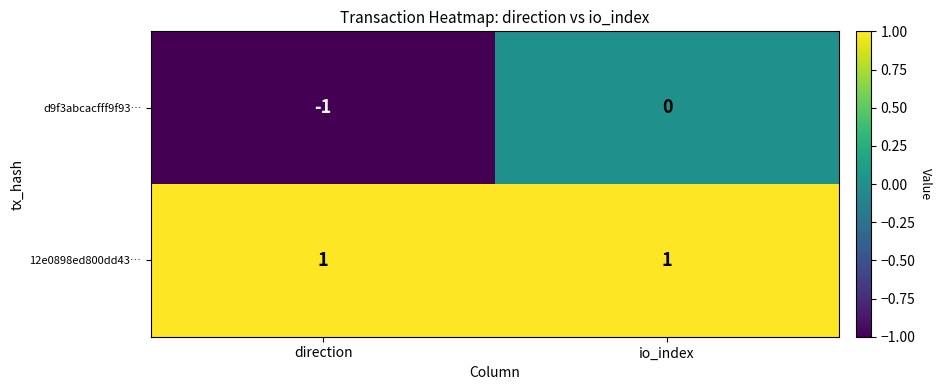

How many categories are shown in the chart?

2